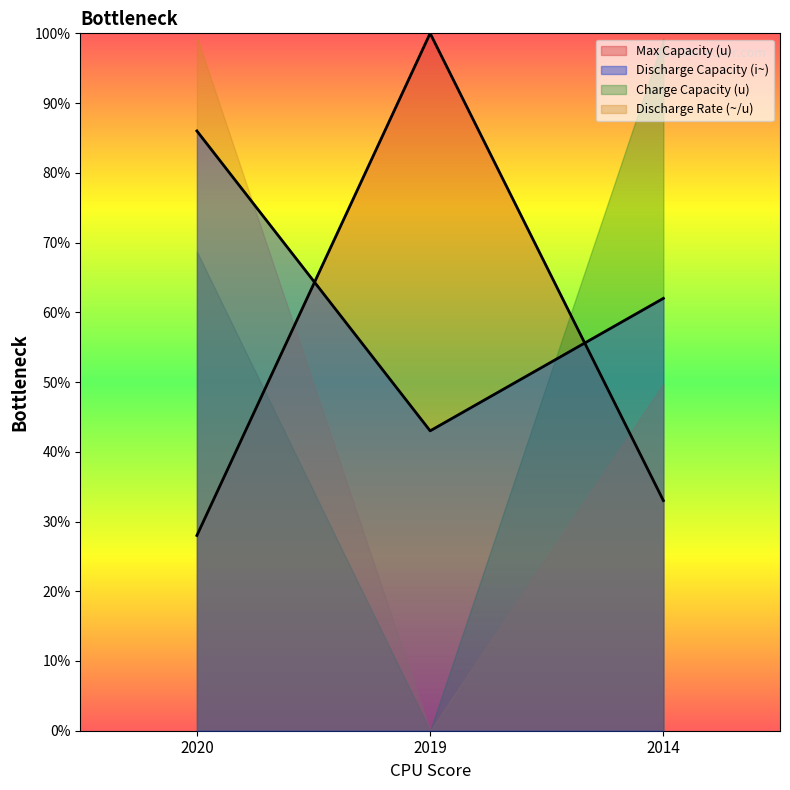

Between 2020 and 2019, which series saw the biggest shift?

Discharge Rate (~/u)